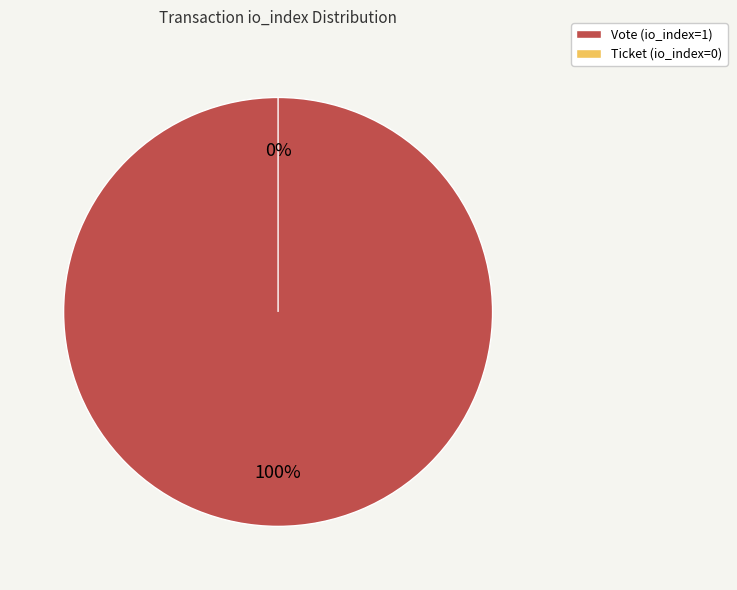

Do Ticket (io_index=0) and Vote (io_index=1) together represent more than half of the pie?

Yes